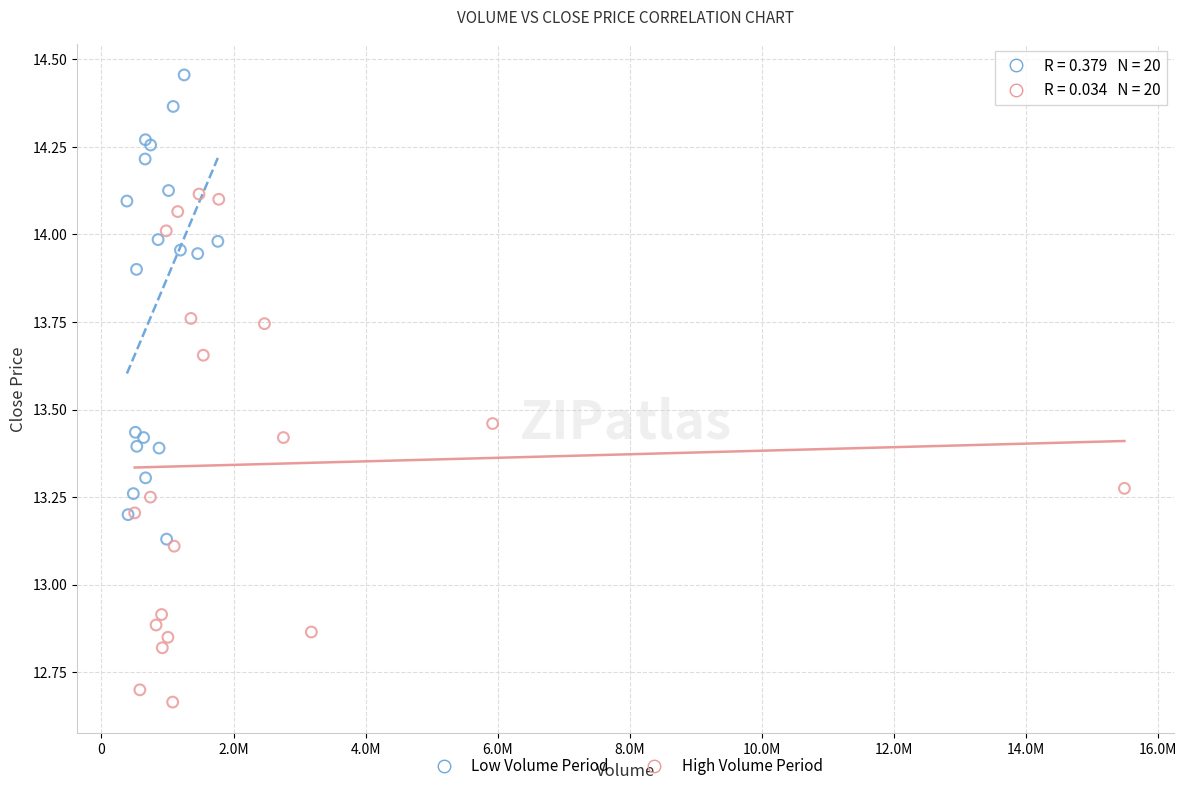

Which series contains the lowest Y value?

High Volume Period